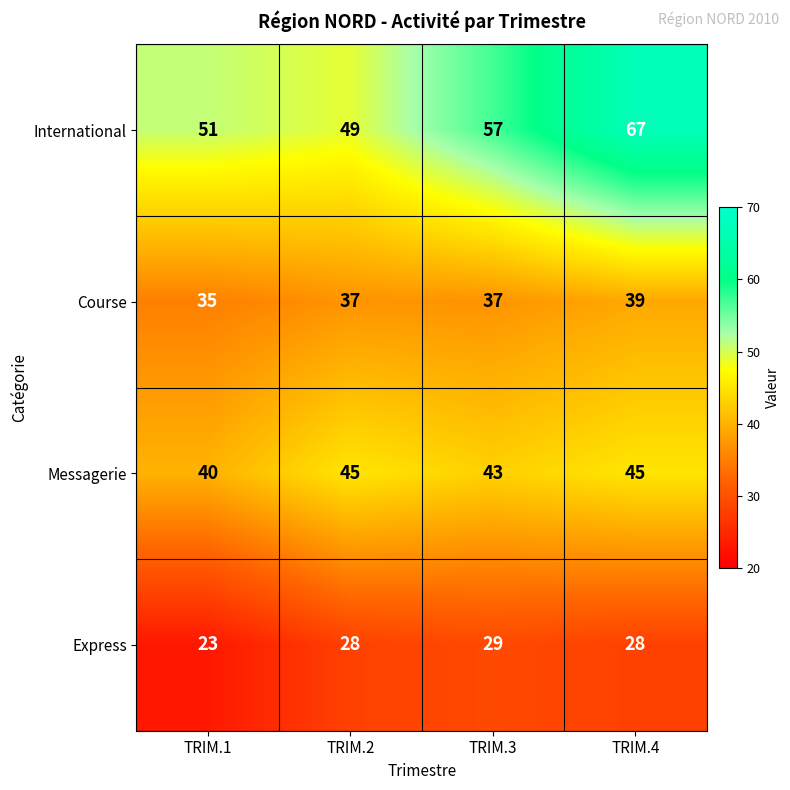

The value of International at TRIM.4 is 91. True or false?

False